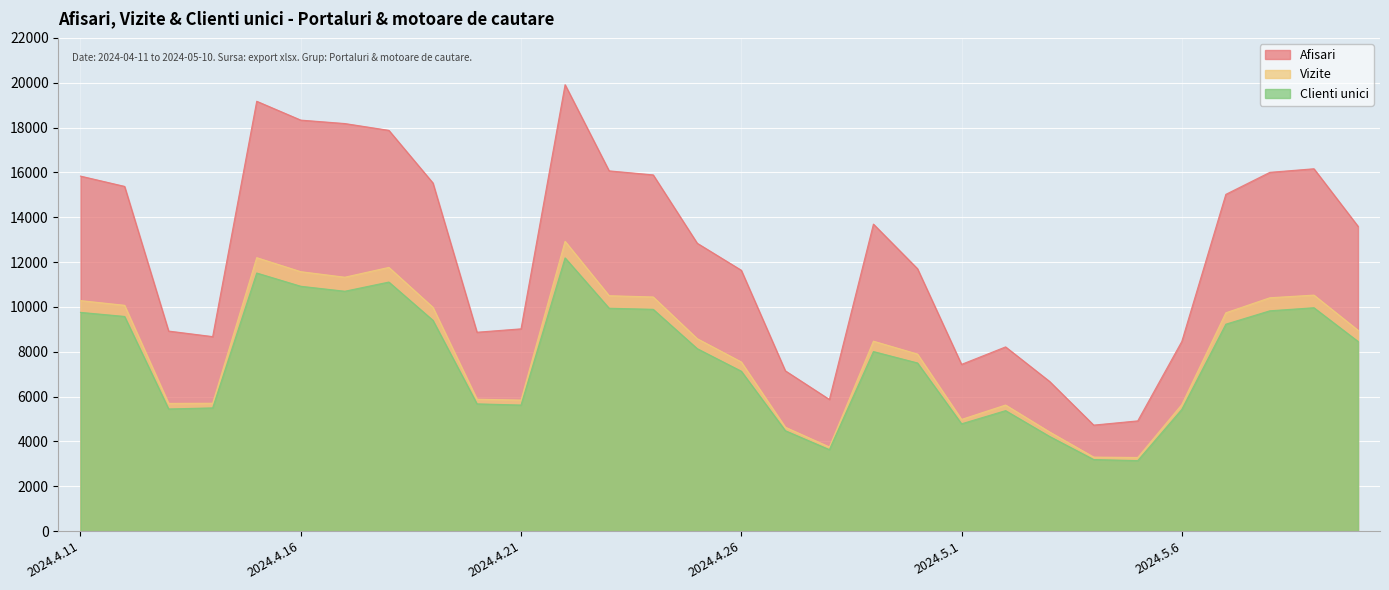

At which label does Vizite first exceed 8584?

2024.4.11